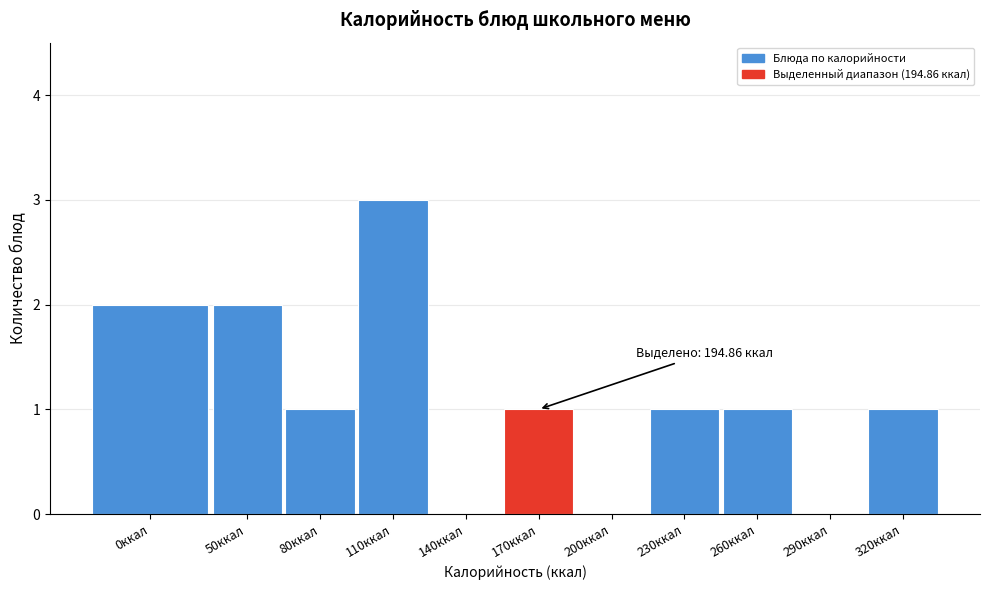

Reading left to right, what are all the values shown in this chart?

0ккал=2	50ккал=2	80ккал=1	110ккал=3	140ккал=0	170ккал=1	200ккал=0	230ккал=1	260ккал=1	290ккал=0	320ккал=1